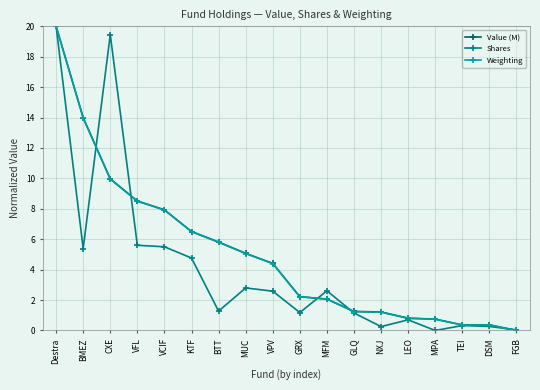

What value does the Weighting series have at VFL?

8.5